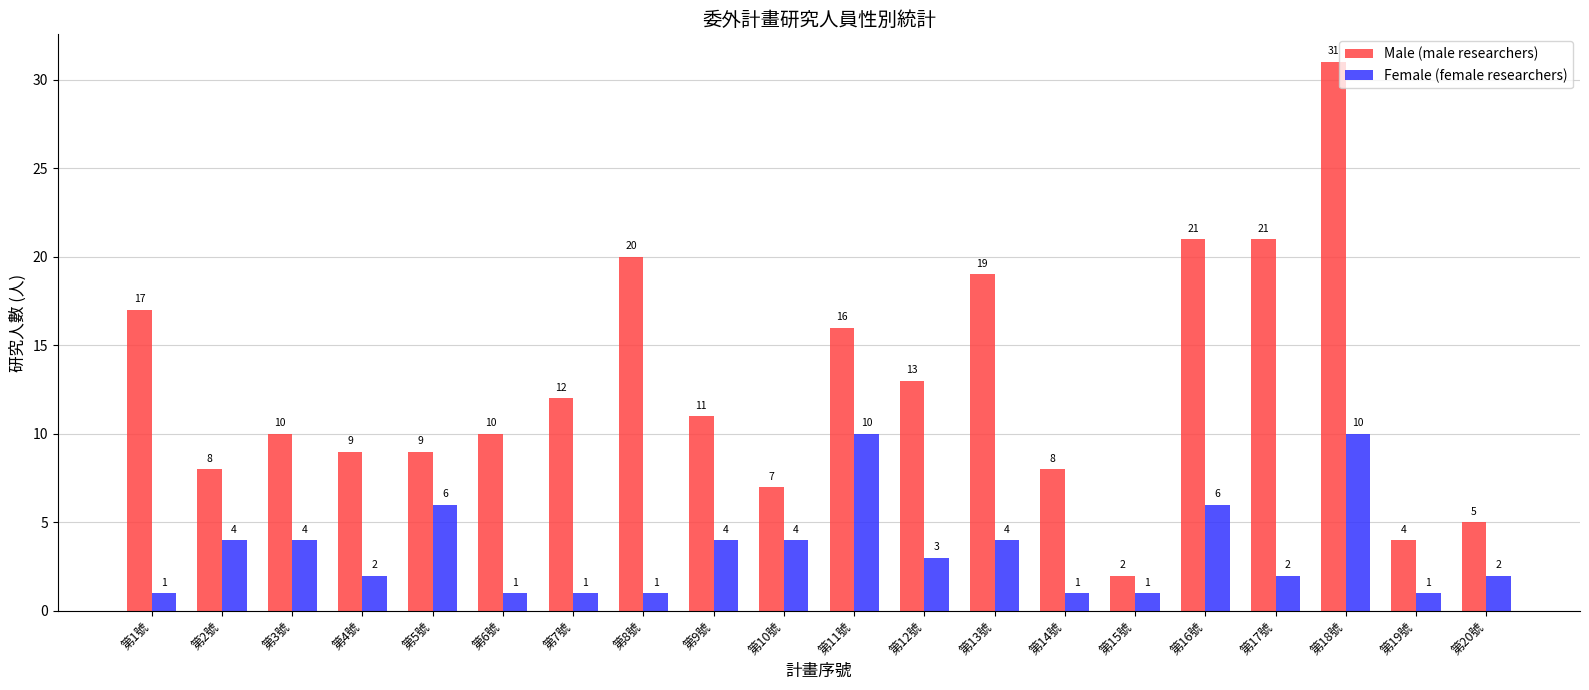

What is the average value of the Male (male researchers) series?

13